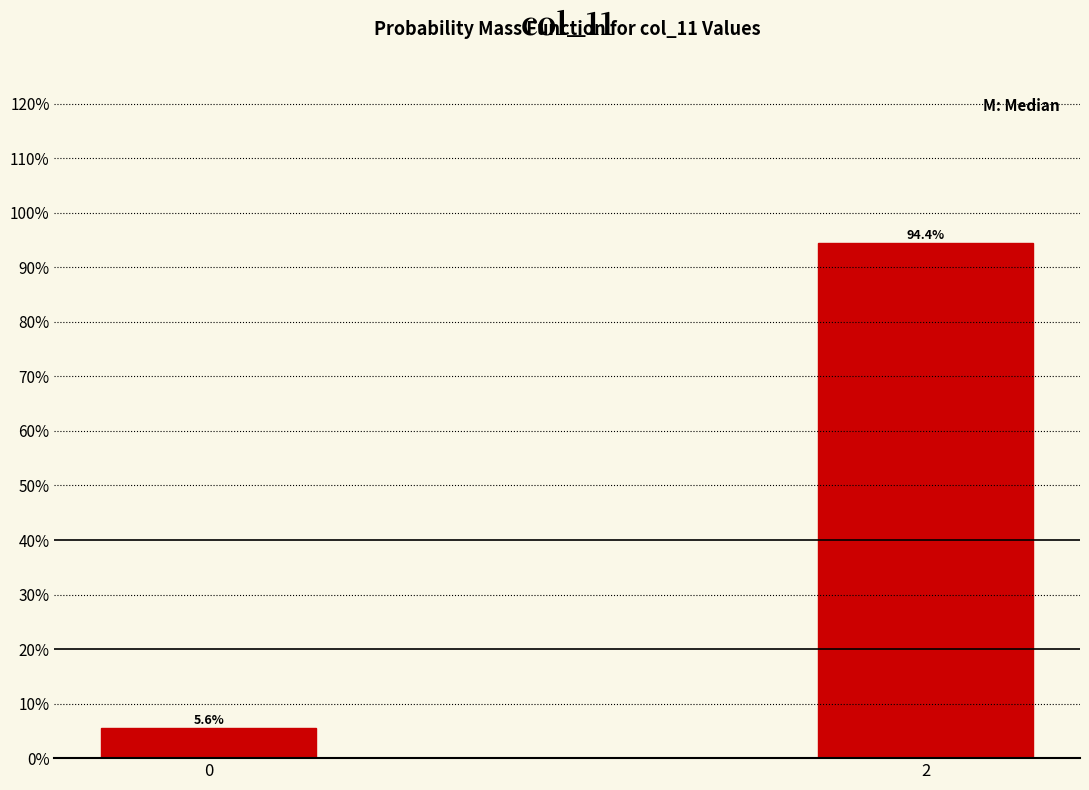

Does the chart contain any negative values?

No